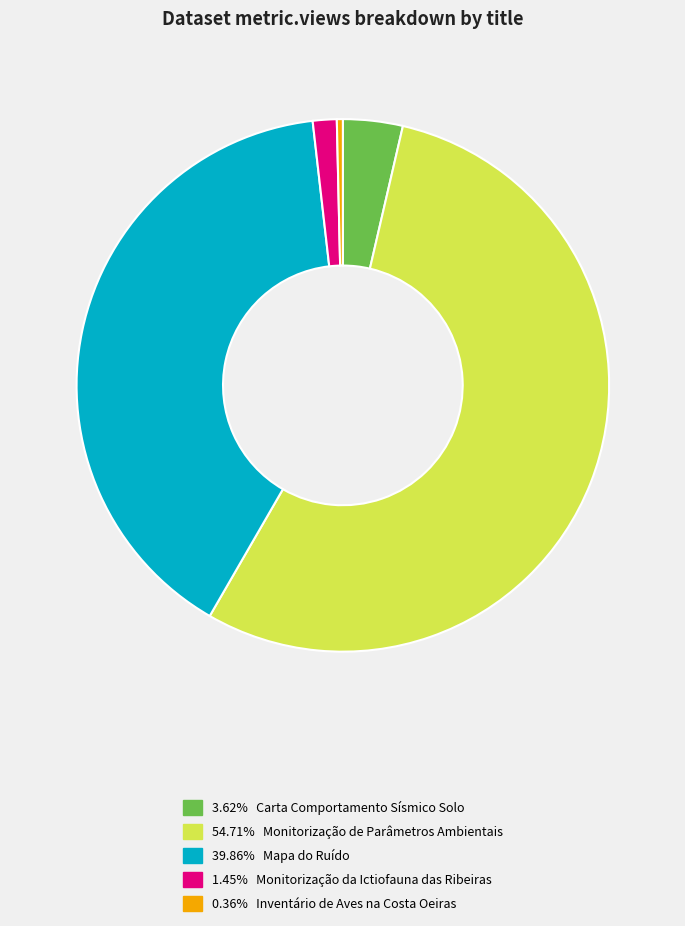

Is the sum of 1.45% Monitorização da Ictiofauna das Ribeiras and 3.62% Carta Comportamento Sísmico Solo greater than half?

No